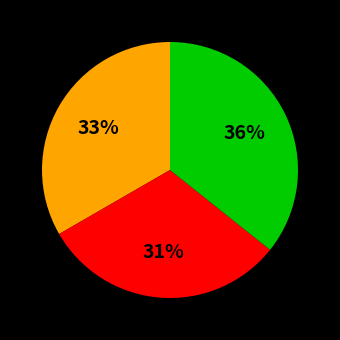

Does any single category account for the majority?

No